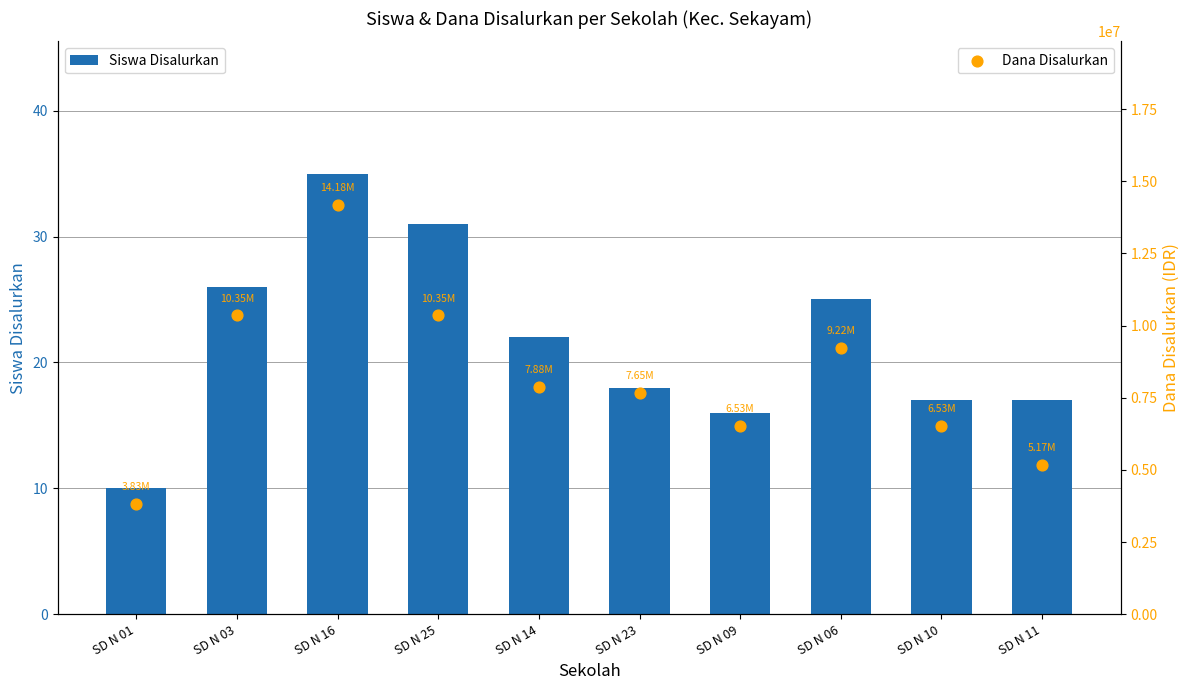

What are all the series names shown in the legend?

Siswa Disalurkan, Dana Disalurkan